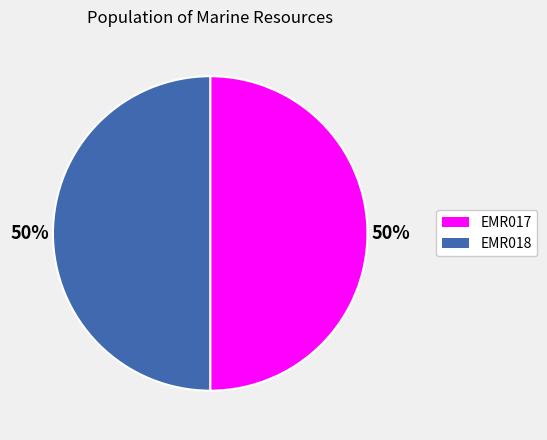

What is the ratio of the value at EMR017 to the value at EMR018?

1.0